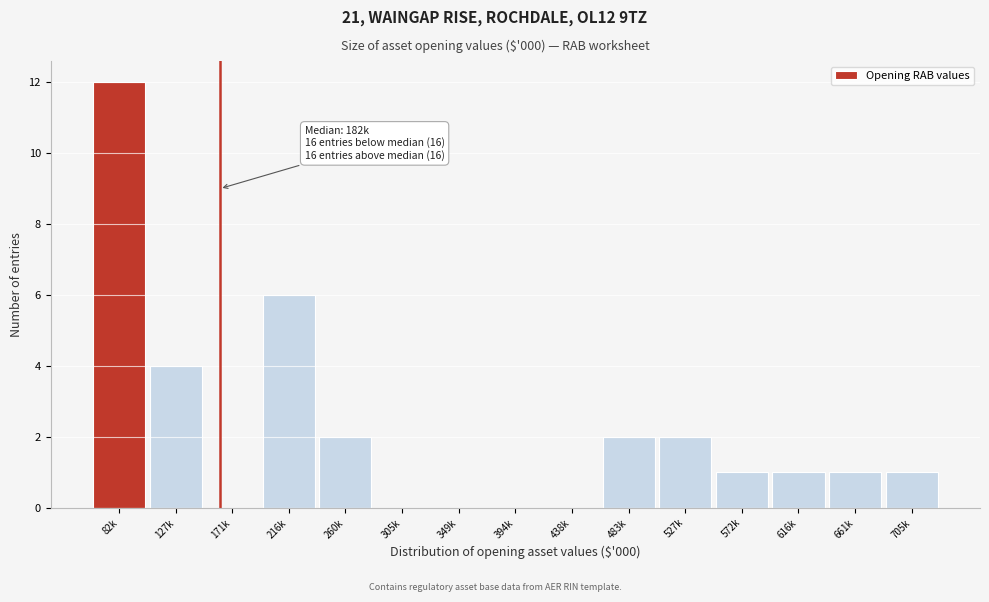

Reading left to right, what are all the values shown in this chart?

82k=12	127k=4	171k=0	216k=6	260k=2	305k=0	349k=0	394k=0	438k=0	483k=2	527k=2	572k=1	616k=1	661k=1	705k=1